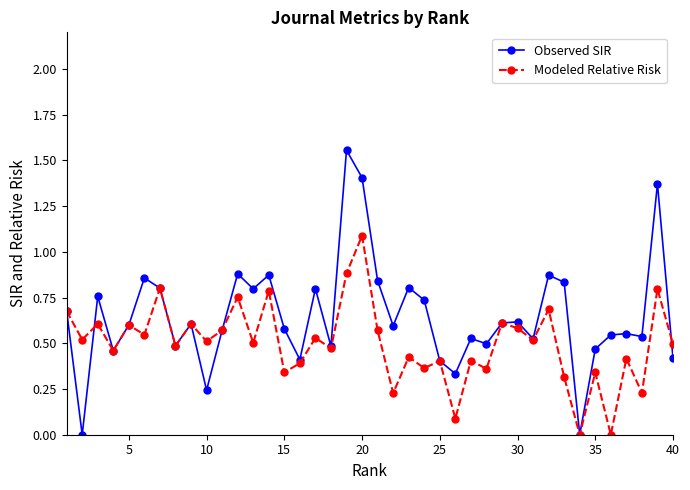

True or false: Modeled Relative Risk has more than 0 points higher than both neighbors.

True